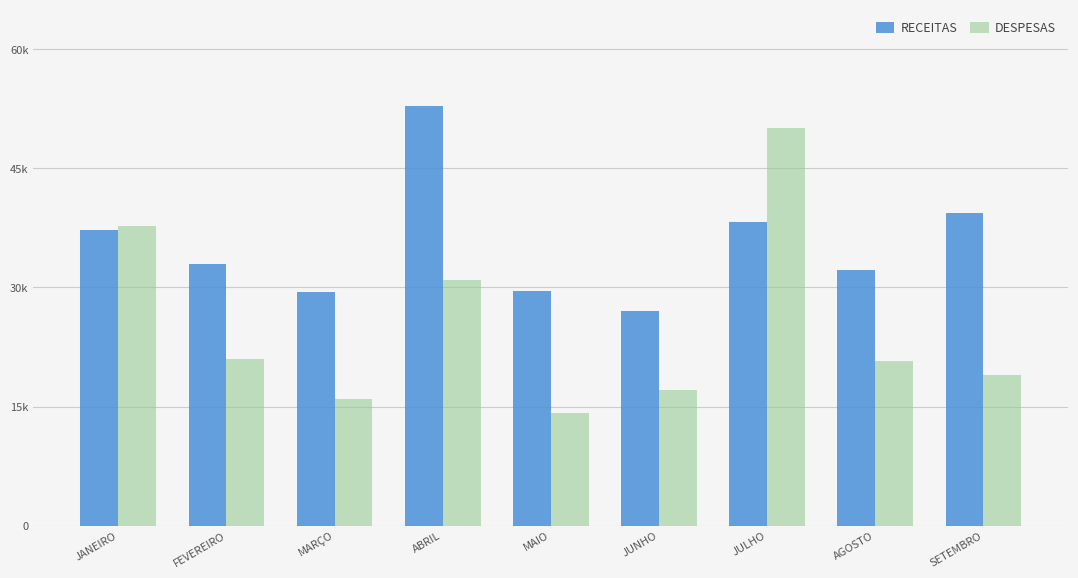

Where does the RECEITAS series first go above 32936?

JANEIRO